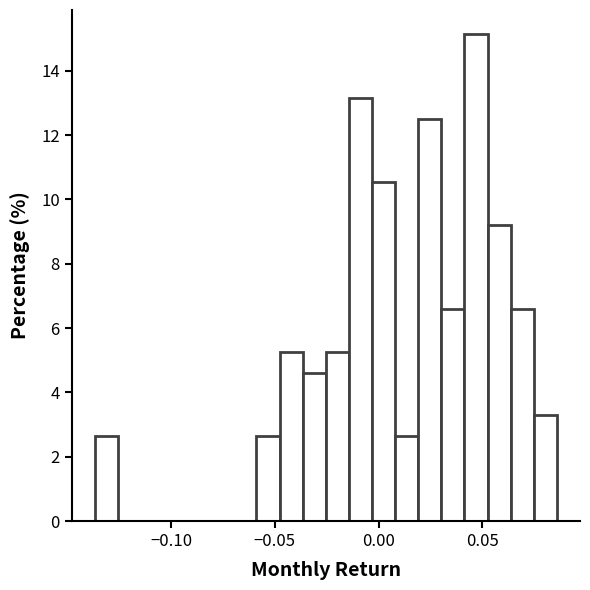

Read against the x-axis, roughly where is the centre of the tallest bar?

0.045